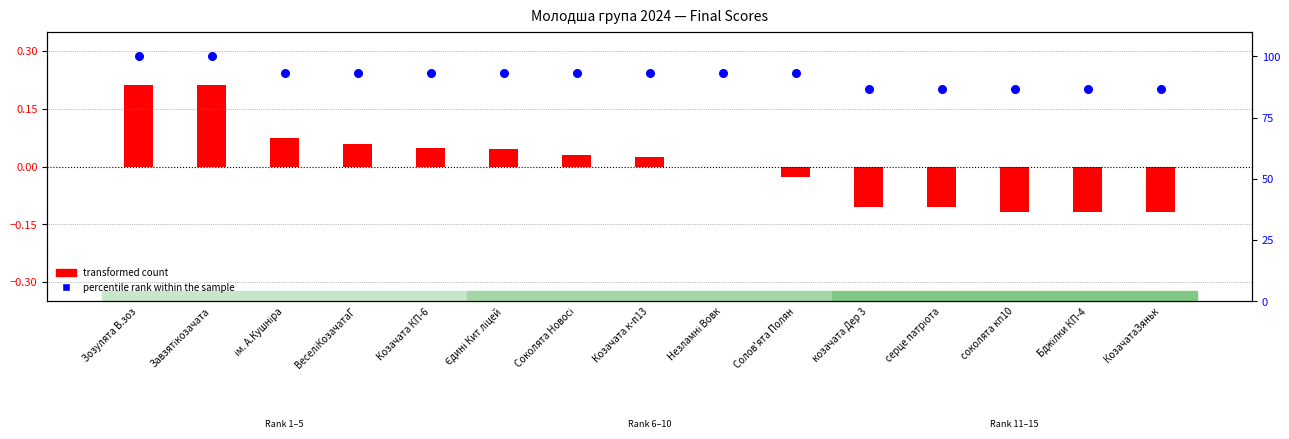

What is the change in value from ВеселіКозачатаГ to серце патріота?

-6.7